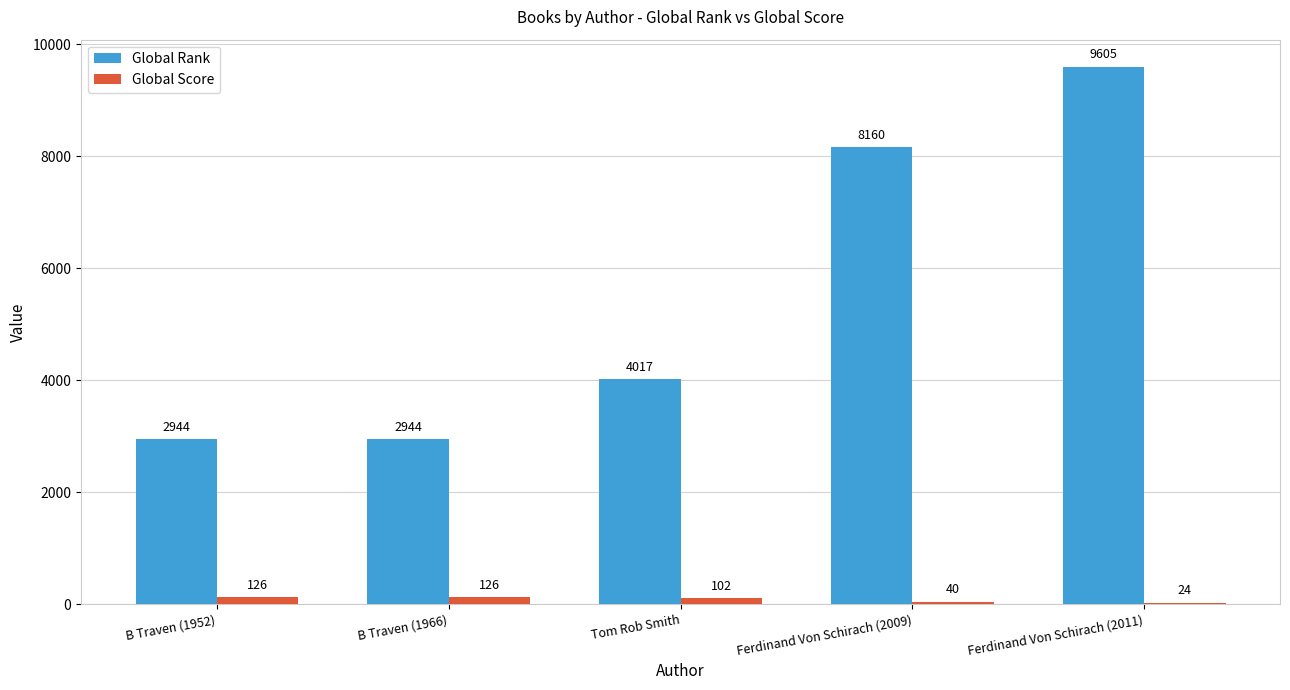

Which label corresponds to the largest value in the chart?

Ferdinand Von Schirach (2011)